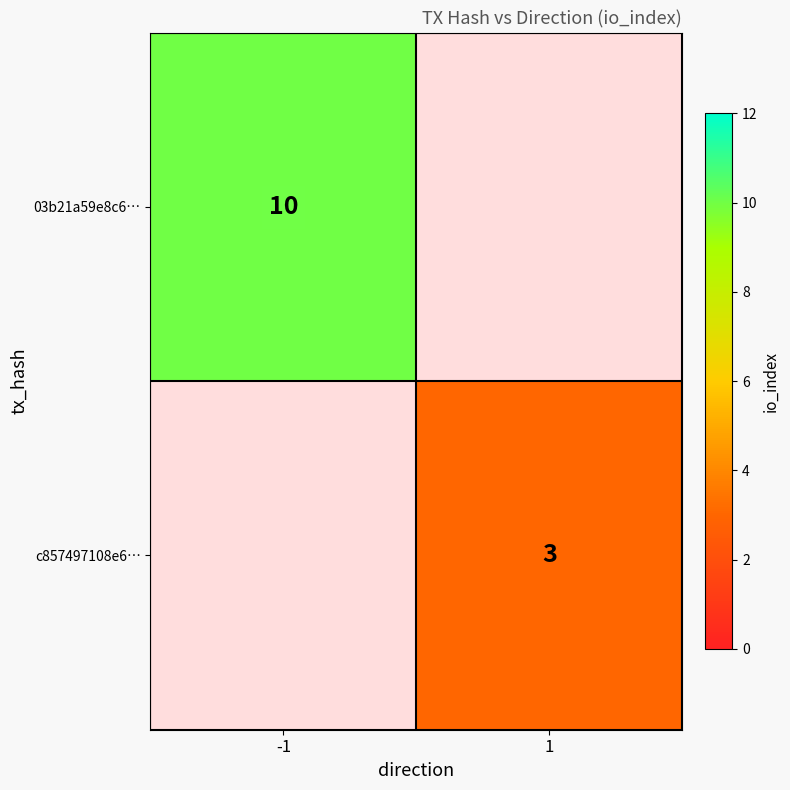

Which series has the widest spread of values?

03b21a59e8c6…